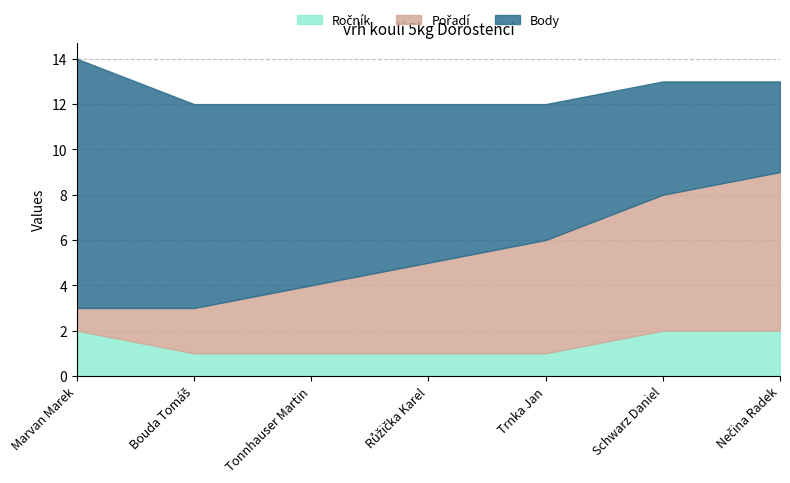

Which series has the widest spread of values?

Body